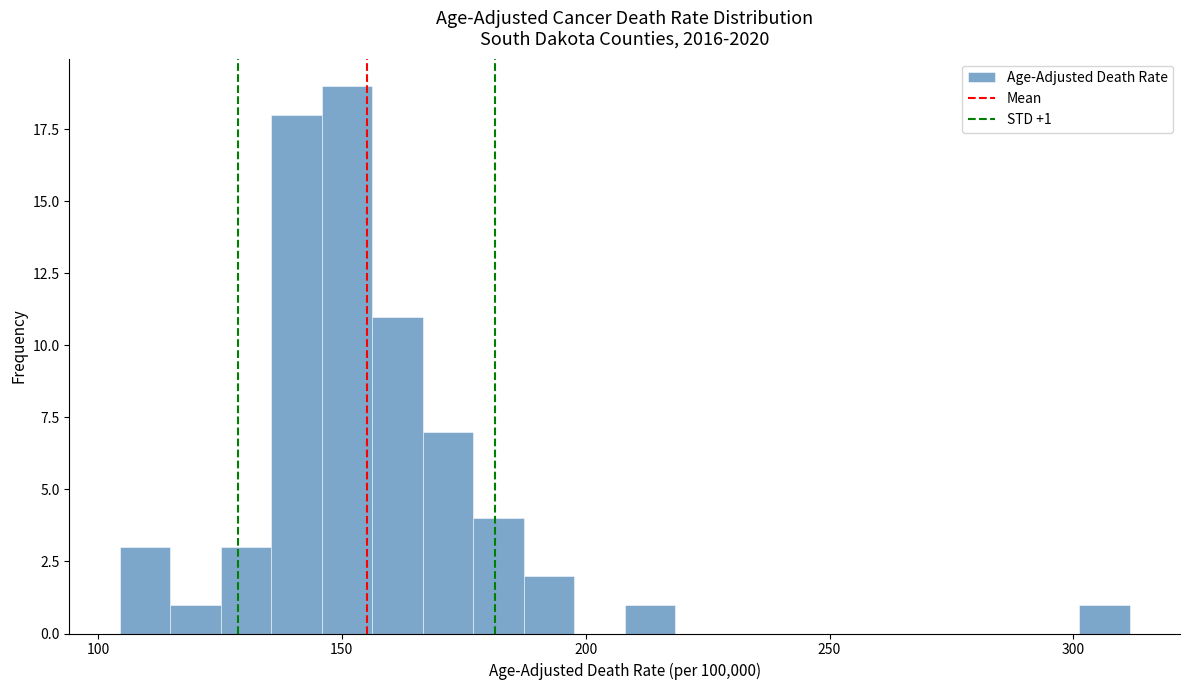

Read against the x-axis, roughly where is the centre of the tallest bar?

150